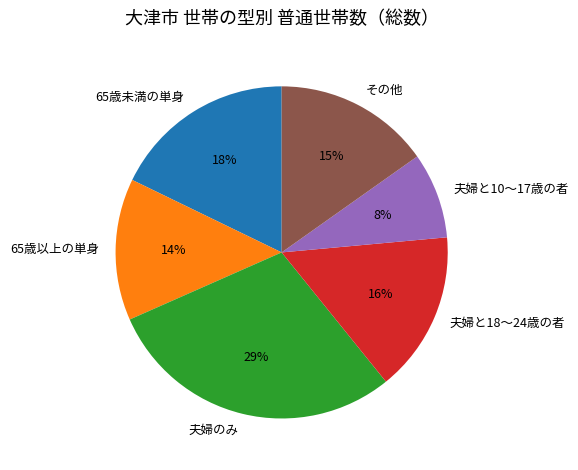

True or false: 夫婦のみ accounts for 29% of the total.

True